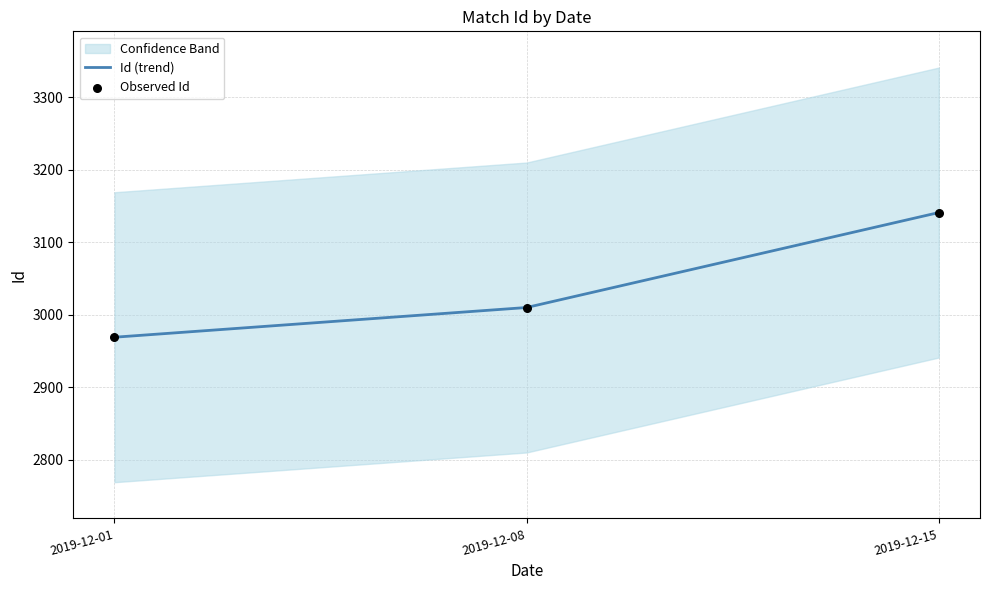

Which series reaches the maximum Y coordinate?

Id (trend)